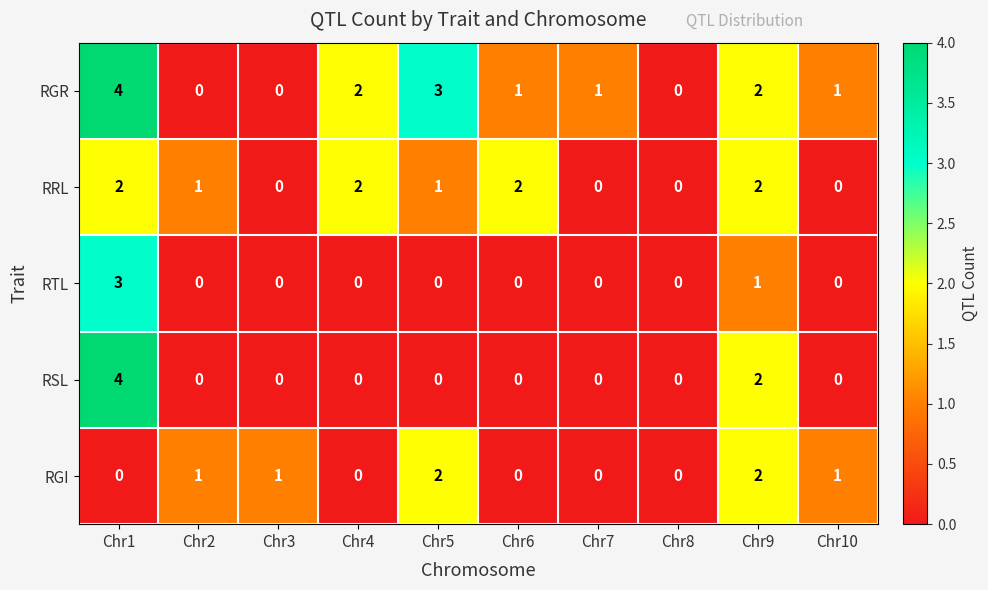

What is the total value across all series at Chr1?

13